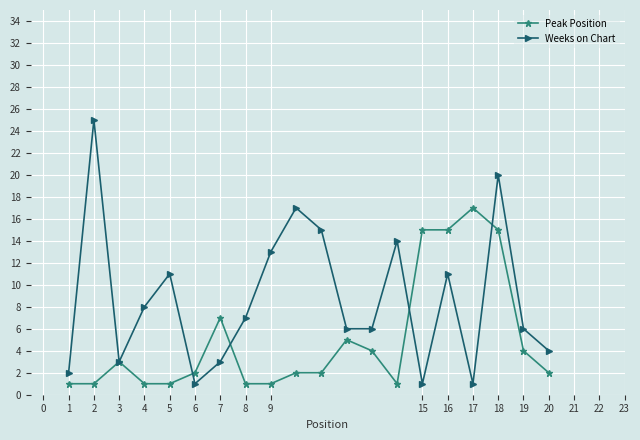

Which series has the largest total across all categories?

Weeks on Chart